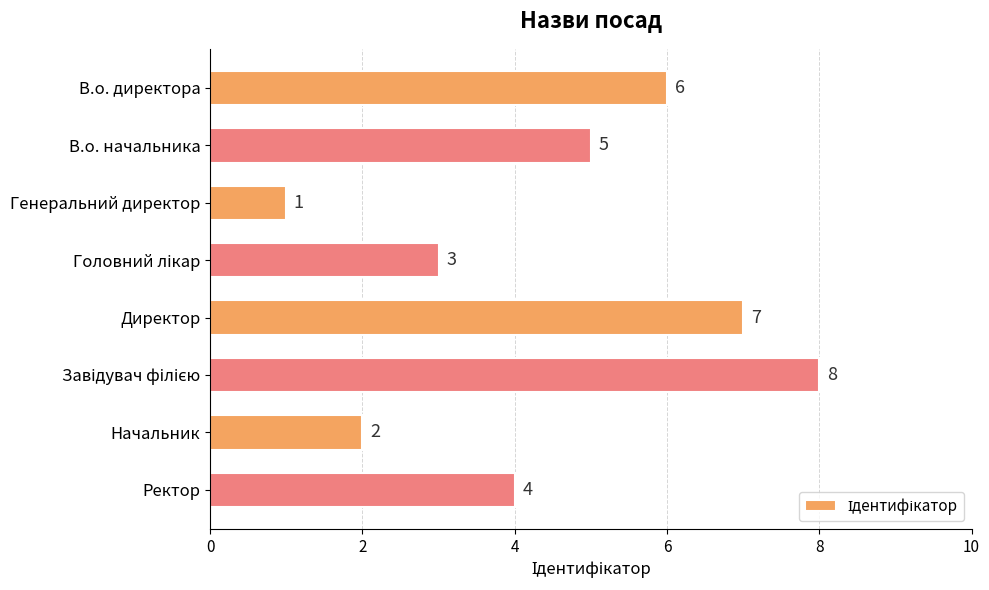

Read the value at Директор.

7